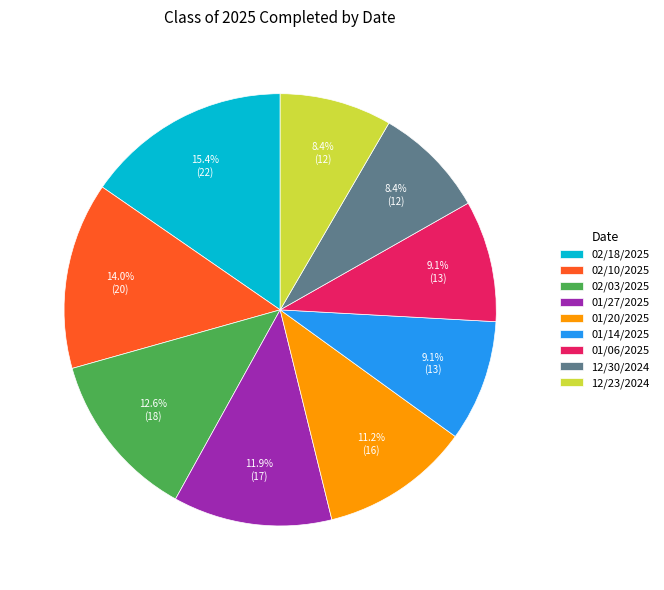

To the nearest percent, what portion does 02/18/2025 represent?

15%